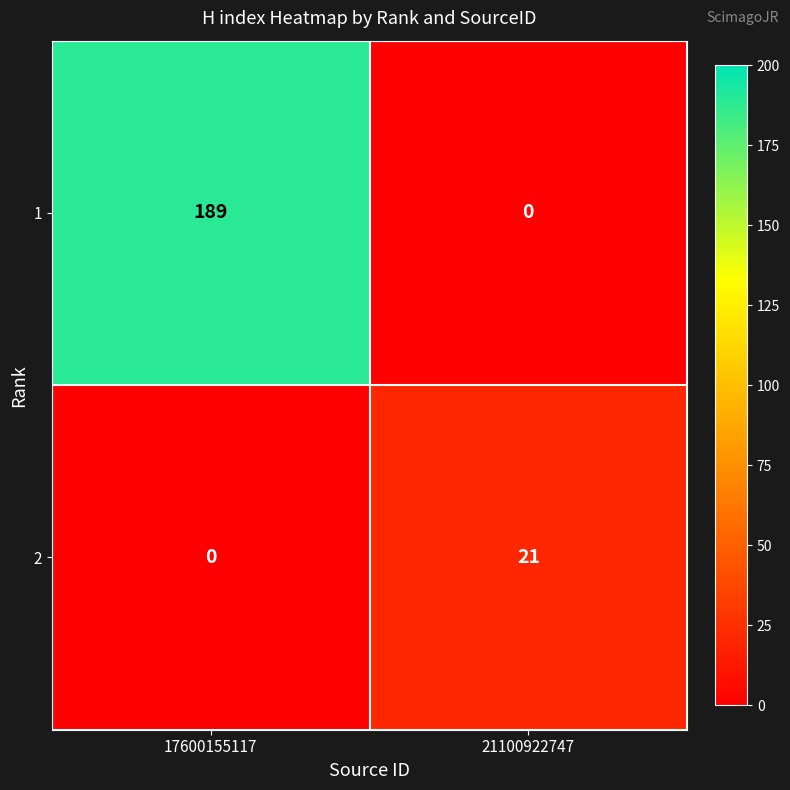

What is the greatest value displayed?

189